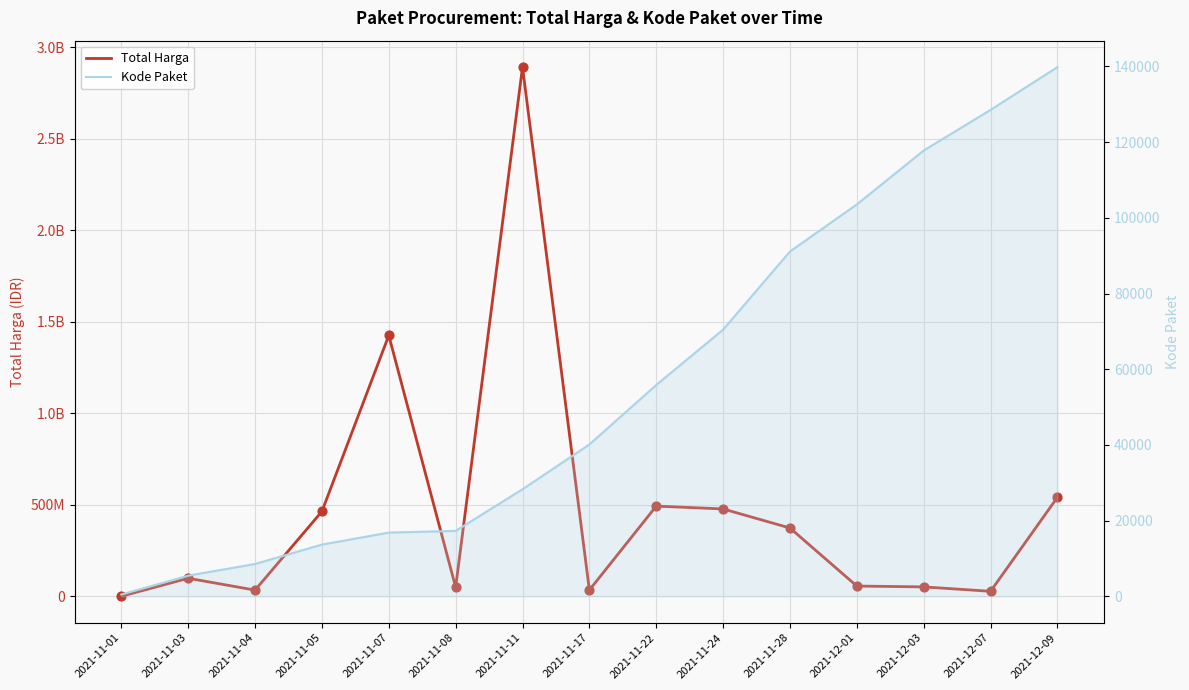

What is the total value across all series at 2021-11-07?

1425884723